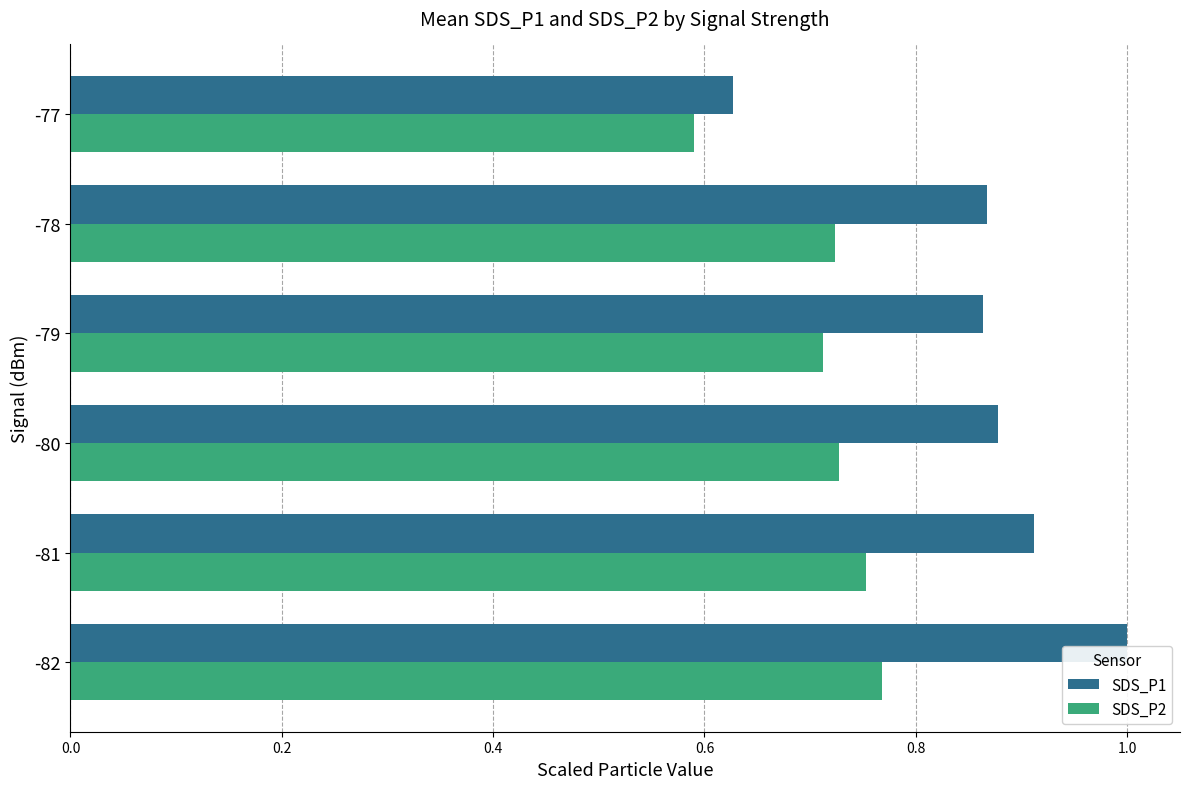

Count the SDS_P1 values in the range 0 to 1.

6